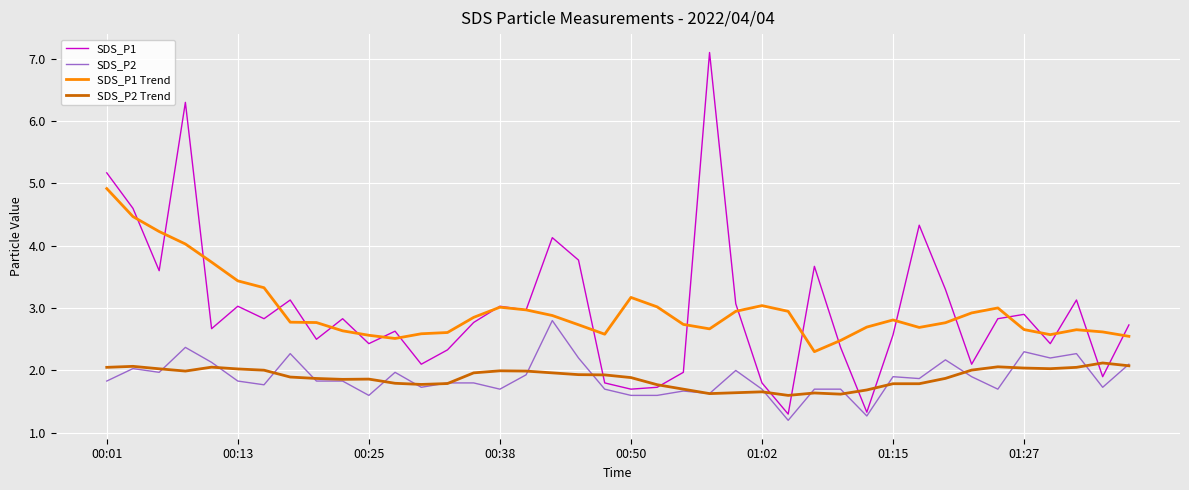

Which series has the largest range (max minus min)?

SDS_P1